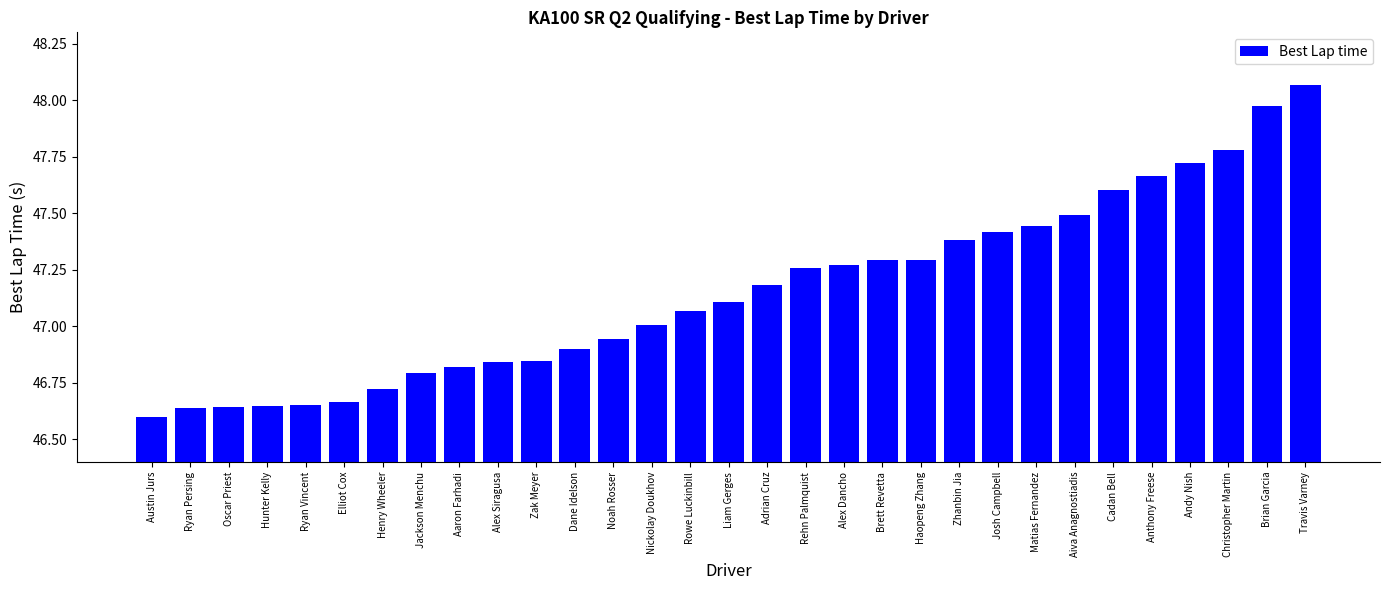

The value at Josh Campbell is 47.4. True or false?

True